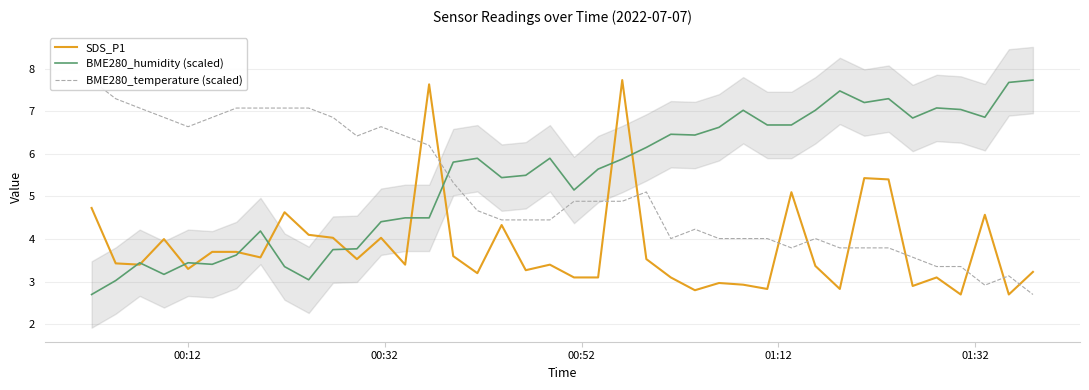

What is the lowest value of the SDS_P1 series?

2.7